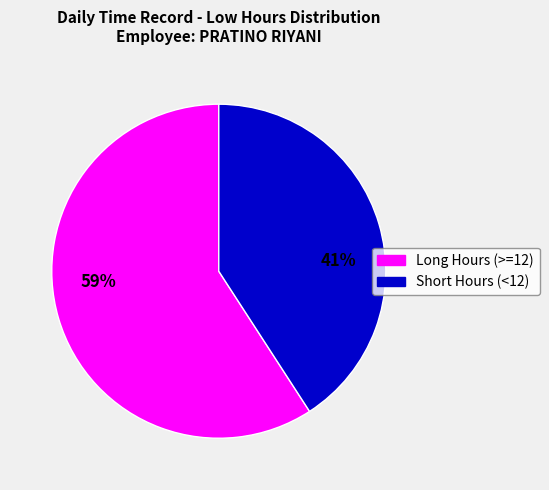

To the nearest percent, what is the difference between the largest and smallest slice percentages?

18%